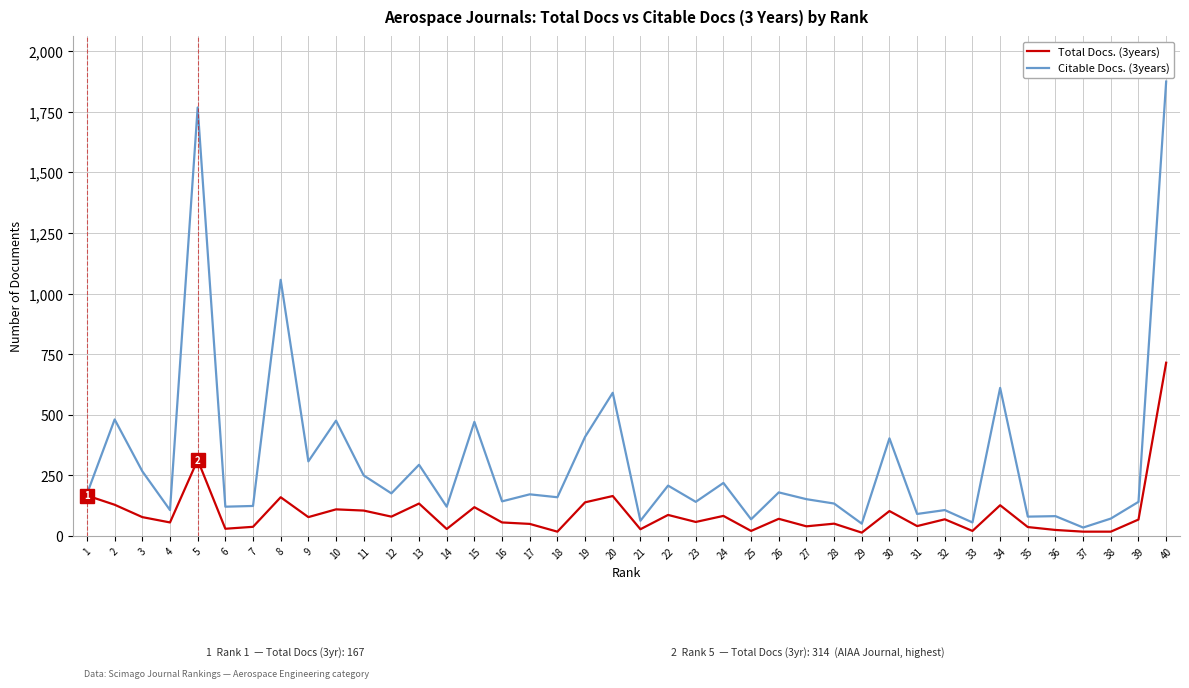

What is the maximum value for Citable Docs. (3years)?

1875